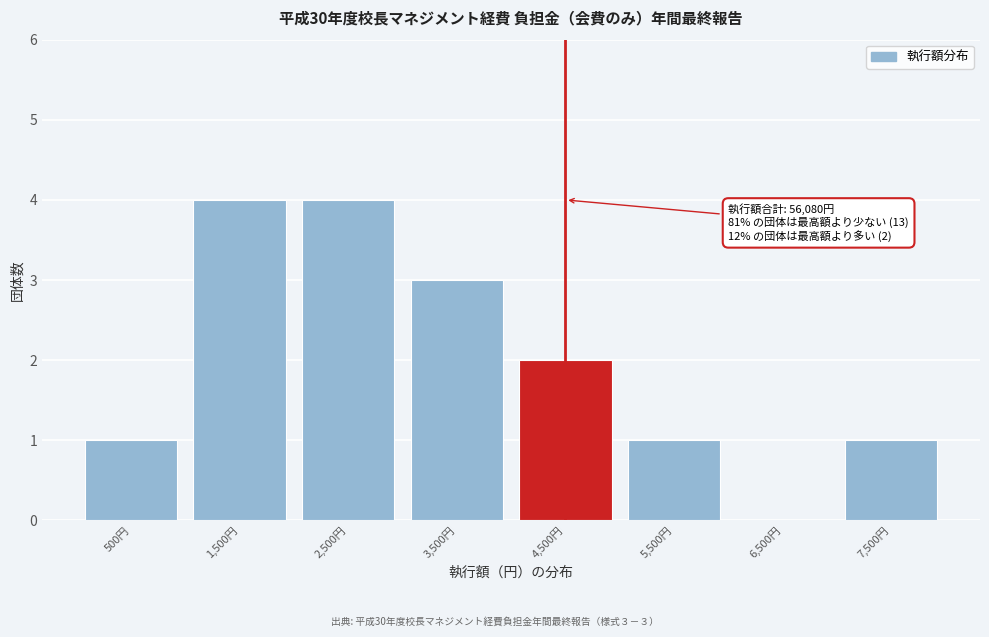

Reading right to left, list all the values displayed in this chart.

7,500円=1	6,500円=0	5,500円=1	4,500円=2	3,500円=3	2,500円=4	1,500円=4	500円=1